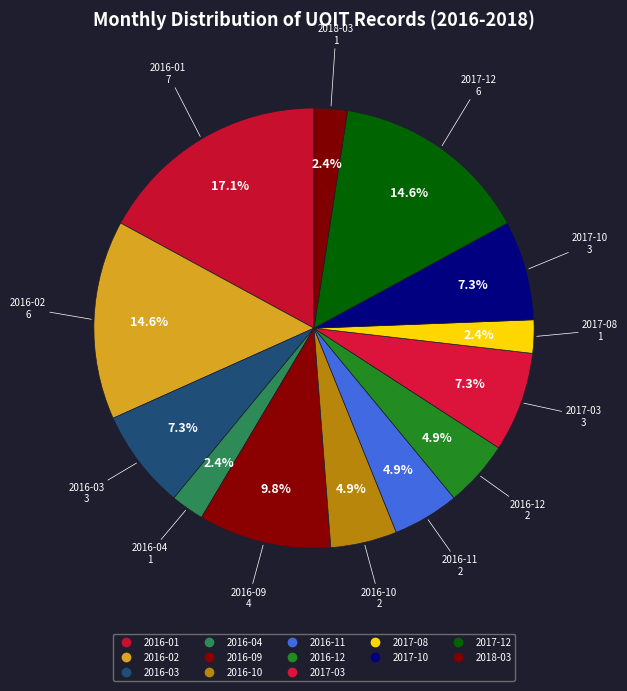

Rank the categories by value from highest to lowest.

2016-01, 2016-02, 2017-12, 2016-09, 2016-03, 2017-03, 2017-10, 2016-10, 2016-11, 2016-12, 2016-04, 2017-08, 2018-03